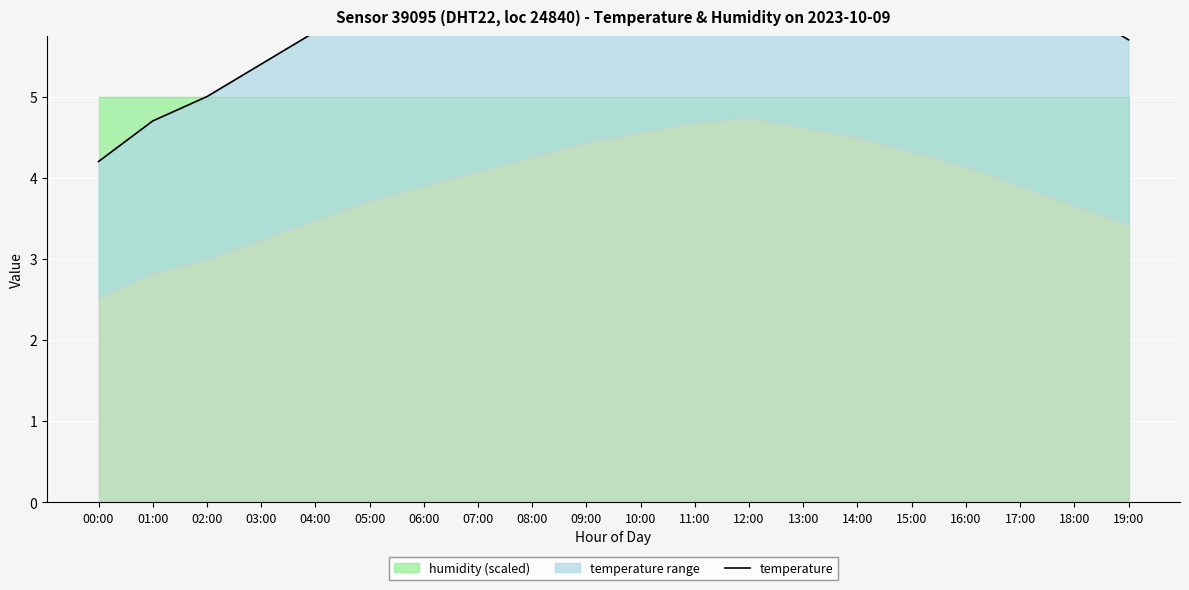

The value at 16:00 is 6.9. True or false?

True